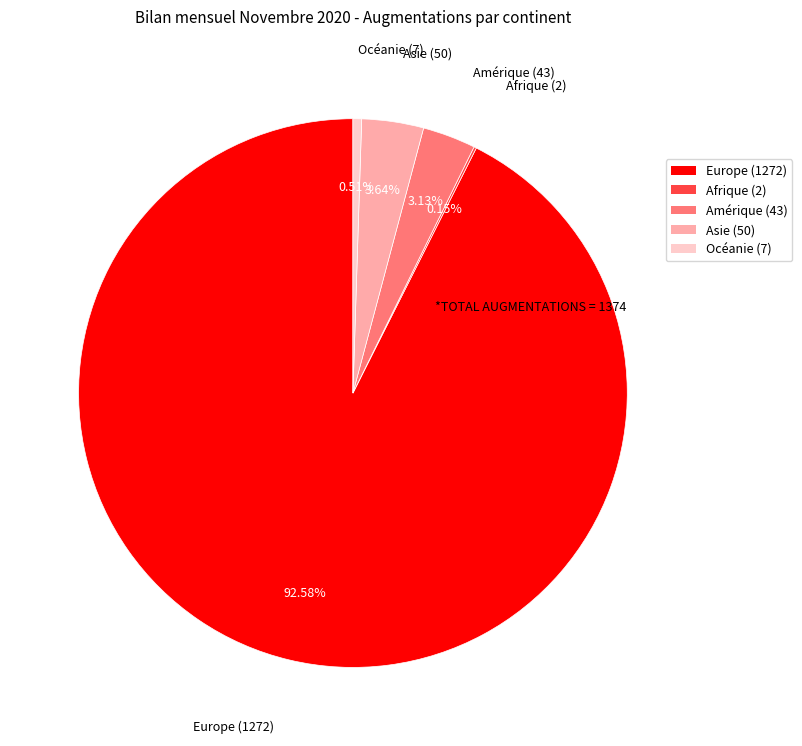

To the nearest percent, what is the difference between the largest and smallest slice percentages?

92%